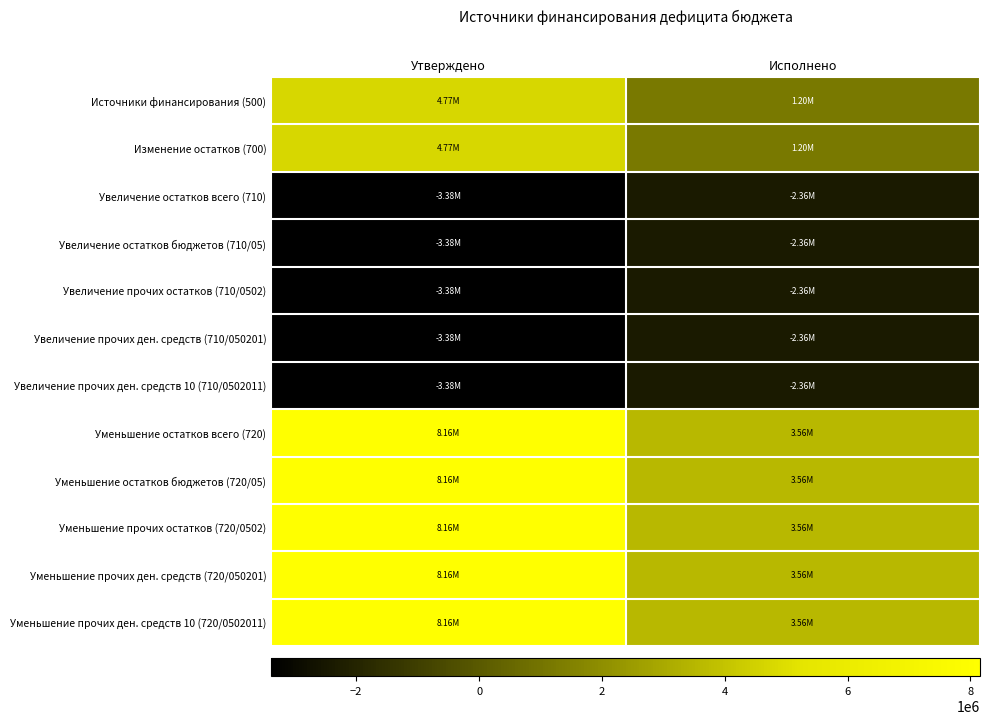

At which category is the sum across all series the highest?

Утверждено